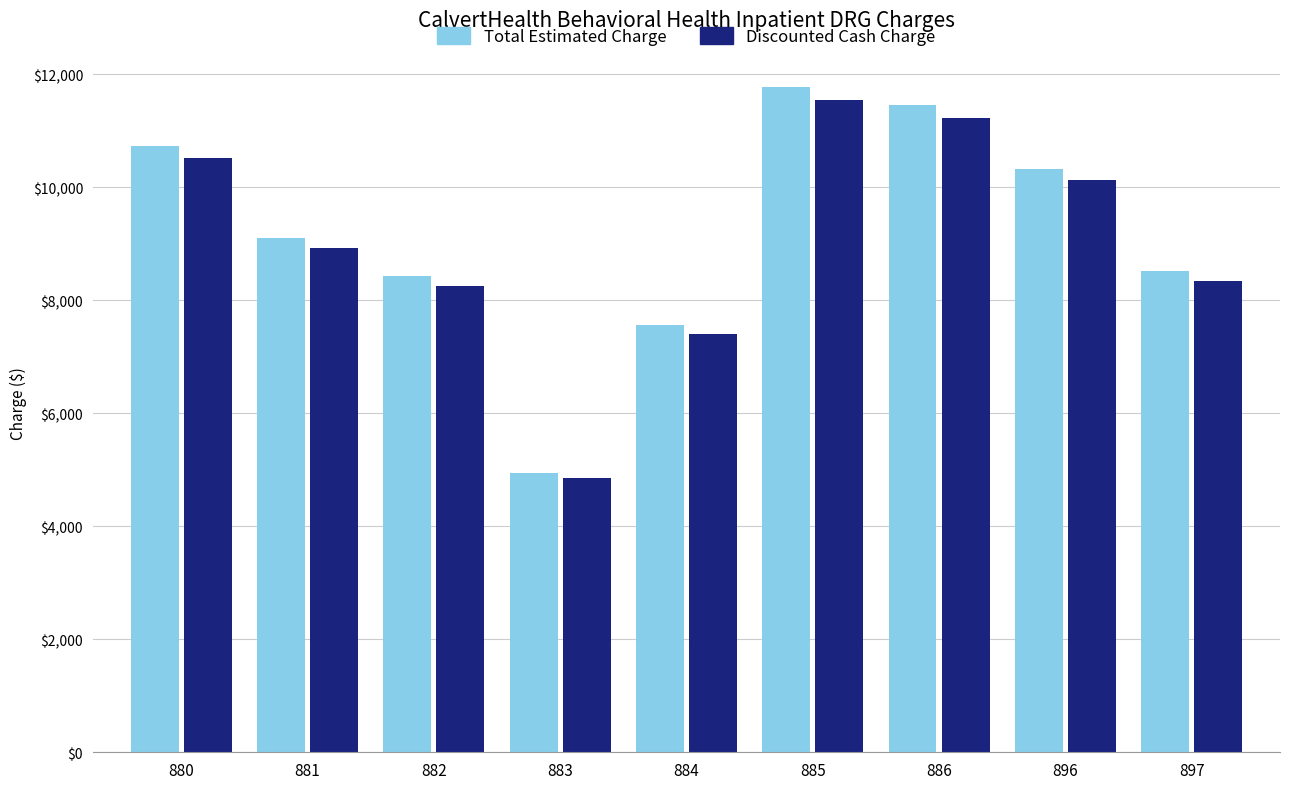

What is the sum of the Total Estimated Charge values at 886 and 883?

16396.1